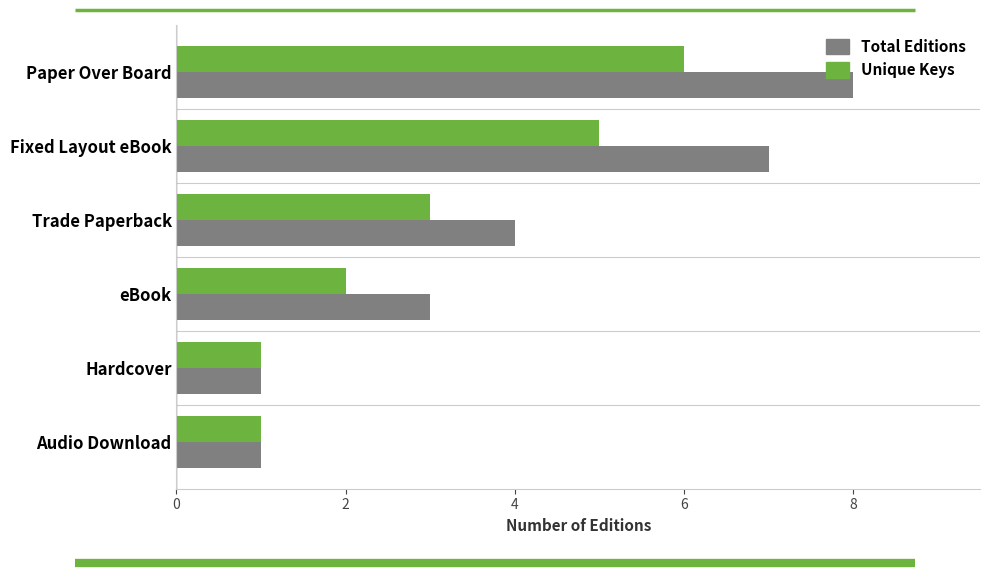

Which series changed the most between Fixed Layout eBook and eBook?

Total Editions